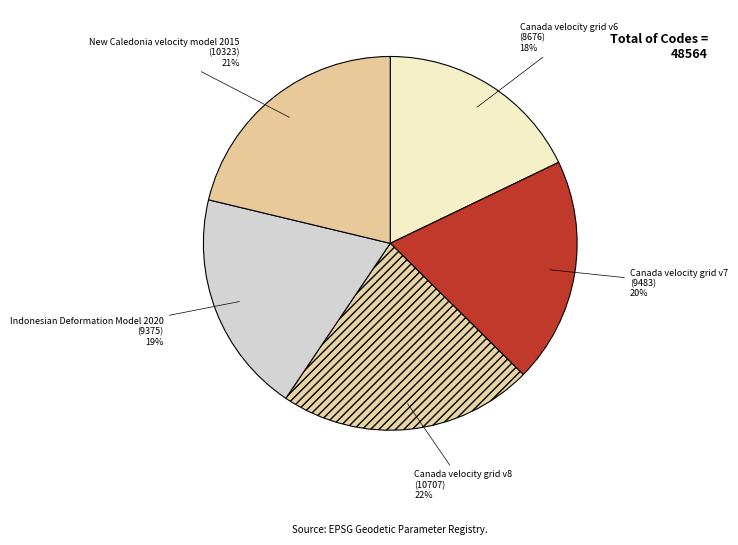

Does Canada velocity grid v8 account for over 50% of the chart?

No